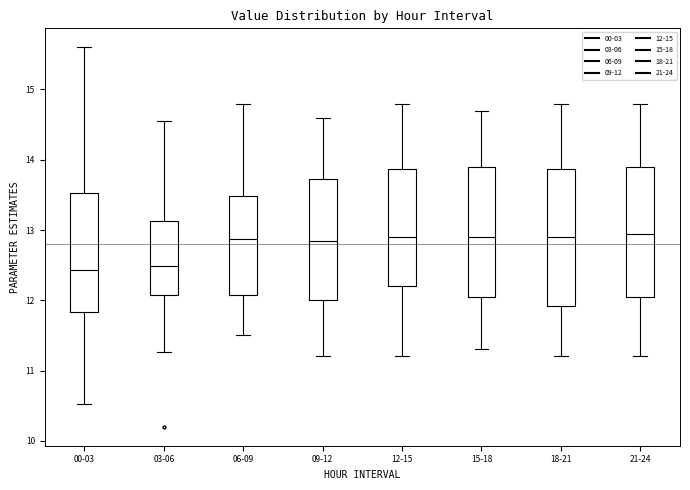

Reading left to right, transcribe this box plot: for each box, give where its median line is, the range the box spans, and where its two whiskers end, as read against the y-axis. The values are not printed on the chart, so give them approximately, as read against the axis.

00-03: median 12.4, box 11.8 to 13.5, whiskers 10.5 to 15.6
03-06: median 12.5, box 12.1 to 13.1, whiskers 11.3 to 14.6
06-09: median 12.9, box 12.1 to 13.5, whiskers 11.5 to 14.8
09-12: median 12.9, box 12.0 to 13.7, whiskers 11.2 to 14.6
12-15: median 12.9, box 12.2 to 13.9, whiskers 11.2 to 14.8
15-18: median 12.9, box 12.1 to 13.9, whiskers 11.3 to 14.7
18-21: median 12.9, box 11.9 to 13.9, whiskers 11.2 to 14.8
21-24: median 13.0, box 12.1 to 13.9, whiskers 11.2 to 14.8